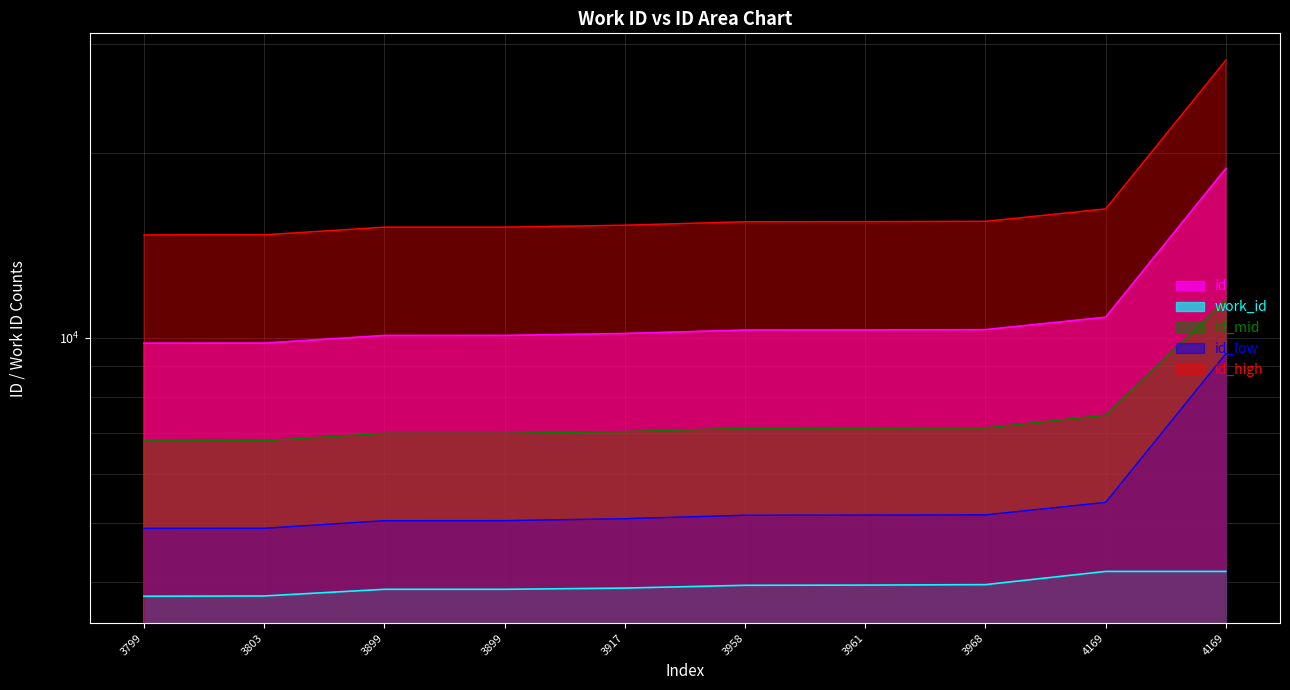

What value does the id series have at 3799, to the nearest 100?

9800